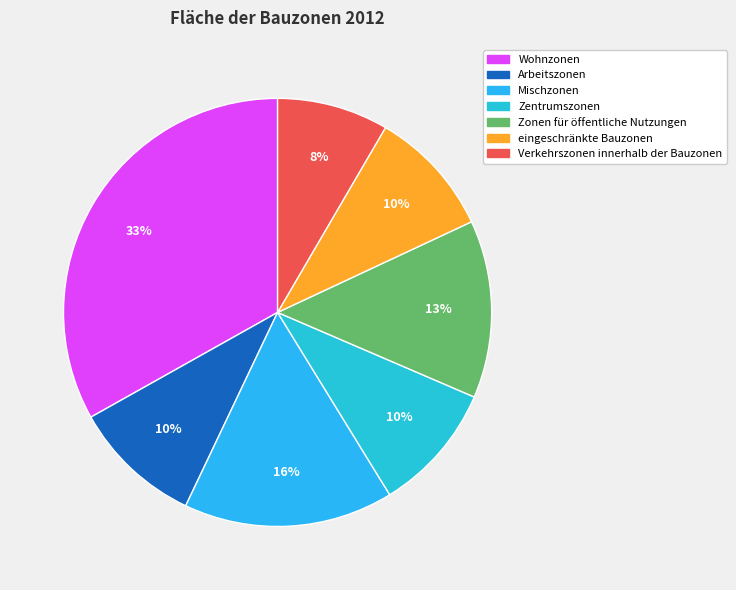

To the nearest percent, what is the combined percentage of Verkehrszonen innerhalb der Bauzonen and Zentrumszonen?

18%